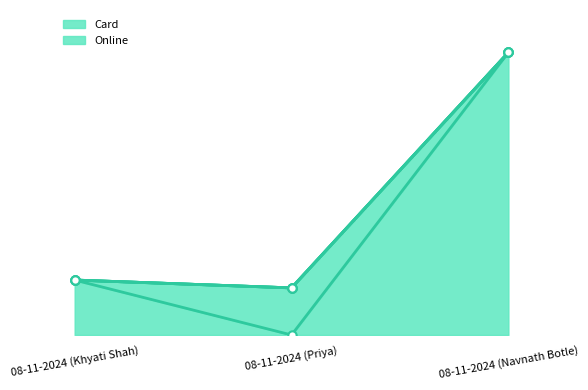

What position from the right is 08-11-2024 (Navnath Botle)?

1